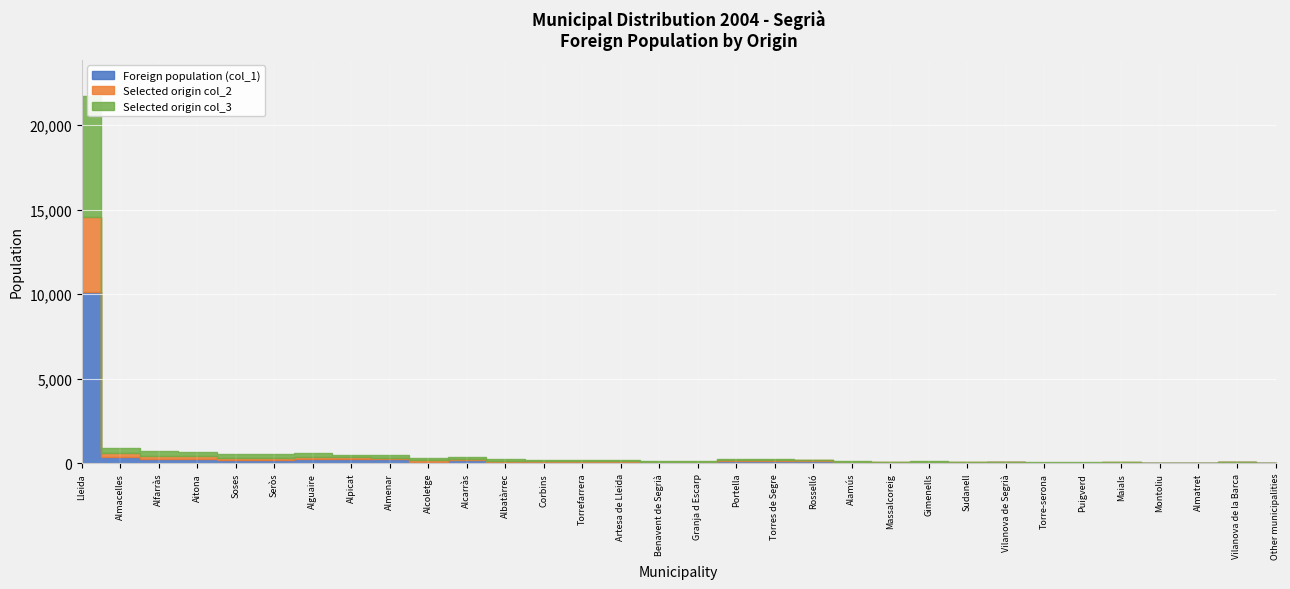

Reading right to left, transcribe all the data shown in this chart.

Foreign population (col_1): Other municipalities=9	Vilanova de la Barca=64	Almatret=7	Montoliu=9	Maials=30	Puigverd=19	Torre-serona=17	Vilanova de Segrià=37	Sudanell=22	Gimenells=45	Massalcoreig=25	Alamús=42	Rosselló=127	Torres de Segre=145	Portella=141	Granja d Escarp=49	Benavent de Segrià=52	Artesa de Lleida=90	Torrefarrera=68	Corbins=55	Albatàrrec=90	Alcarràs=177	Alcoletge=93	Almenar=220	Alpicat=228	Alguaire=229	Seròs=162	Soses=163	Aitona=238	Alfarràs=244	Almacelles=365	Lleida=10115
Selected origin col_2: Other municipalities=3	Vilanova de la Barca=4	Almatret=6	Montoliu=7	Maials=9	Puigverd=9	Torre-serona=9	Vilanova de Segrià=13	Sudanell=17	Gimenells=24	Massalcoreig=25	Alamús=27	Rosselló=27	Torres de Segre=28	Portella=29	Granja d Escarp=35	Benavent de Segrià=36	Artesa de Lleida=40	Torrefarrera=43	Corbins=44	Albatàrrec=59	Alcarràs=74	Alcoletge=75	Almenar=90	Alpicat=108	Alguaire=134	Seròs=140	Soses=147	Aitona=165	Alfarràs=173	Almacelles=210	Lleida=4470
Selected origin col_3: Other municipalities=5	Vilanova de la Barca=6	Almatret=10	Montoliu=11	Maials=14	Puigverd=14	Torre-serona=14	Vilanova de Segrià=21	Sudanell=27	Gimenells=38	Massalcoreig=40	Alamús=43	Rosselló=43	Torres de Segre=45	Portella=46	Granja d Escarp=56	Benavent de Segrià=57	Artesa de Lleida=64	Torrefarrera=68	Corbins=70	Albatàrrec=94	Alcarràs=118	Alcoletge=119	Almenar=143	Alpicat=172	Alguaire=213	Seròs=223	Soses=234	Aitona=263	Alfarràs=275	Almacelles=334	Lleida=7118